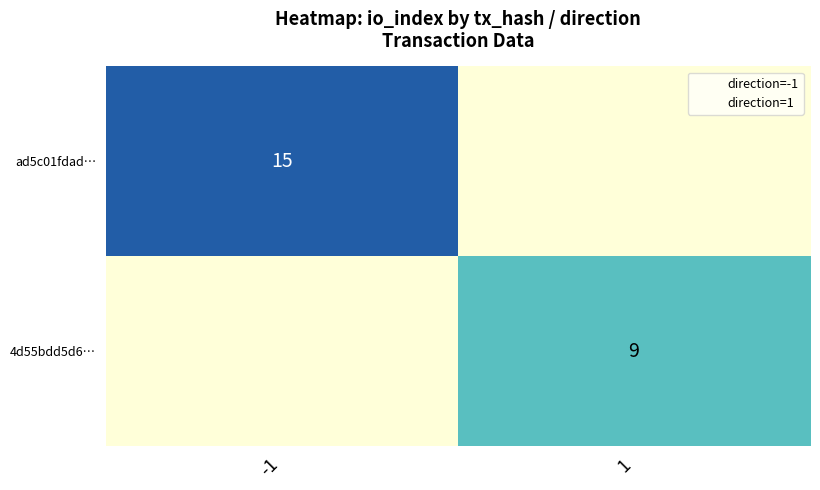

What is the spread (max minus min) of values at -1?

15